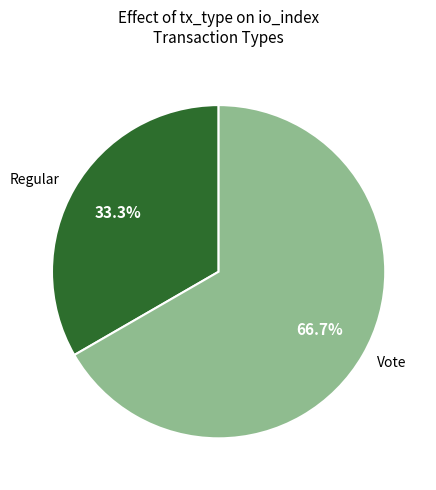

Rank the categories by value from lowest to highest.

Regular, Vote